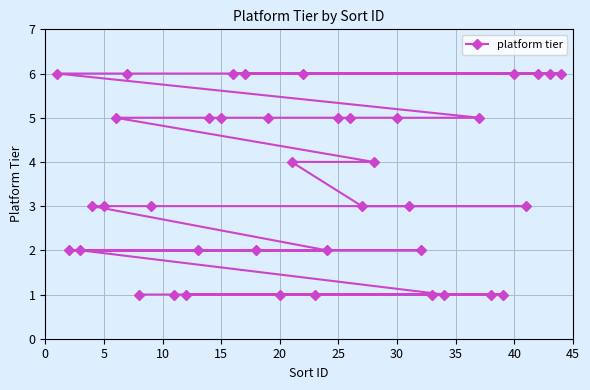

What is the greatest value displayed?

6